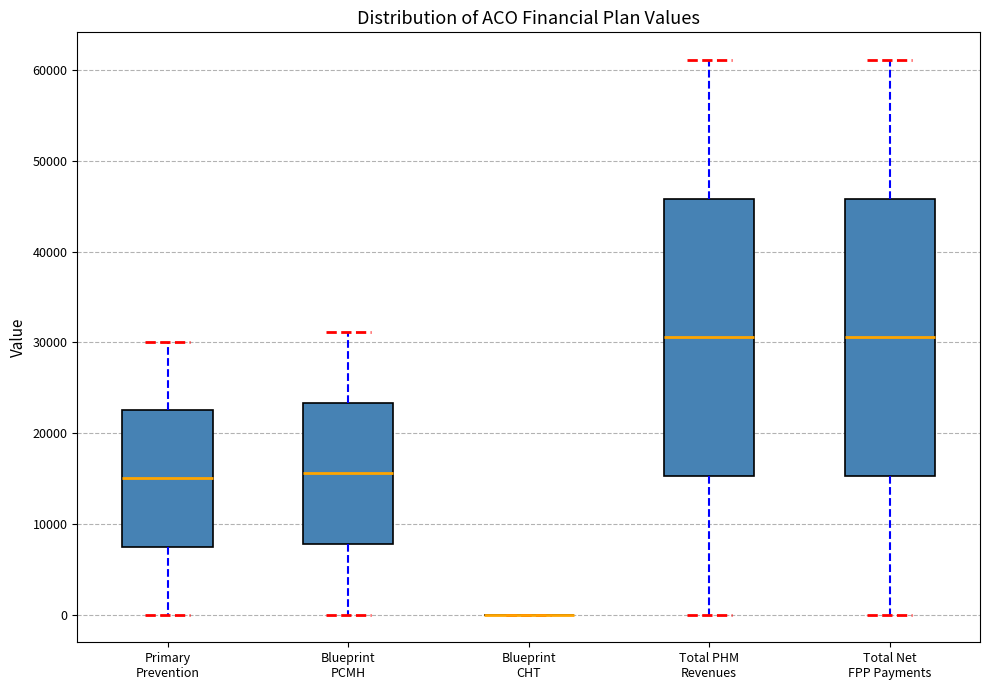

Reading left to right, read every box against the y-axis: the position of its median line, the range the box covers, and the ends of its whiskers. The values are not printed on the chart, so give them approximately, as read against the axis.

Primary Prevention: median 15000, box 8000 to 23000, whiskers 0 to 30000
Blueprint PCMH: median 16000, box 8000 to 23000, whiskers 0 to 31000
Blueprint CHT: box collapsed to a line at 0, whiskers 0 to 0
Total PHM Revenues: median 31000, box 15000 to 46000, whiskers 0 to 61000
Total Net FPP Payments: median 31000, box 15000 to 46000, whiskers 0 to 61000